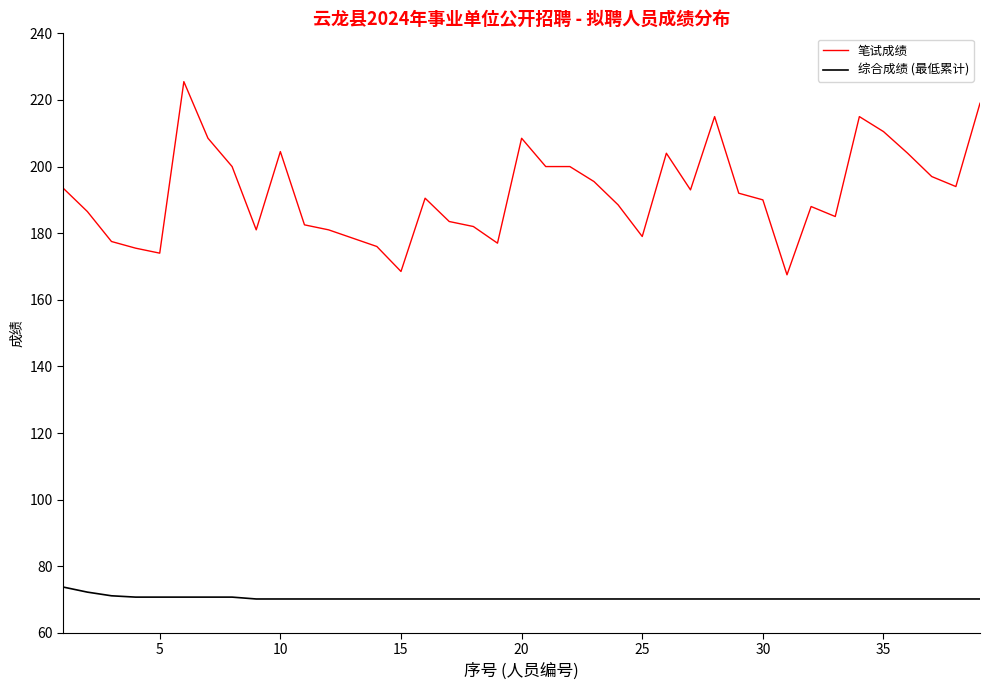

True or false: 笔试成绩 and 综合成绩 (最低累计) intersect in this chart.

False